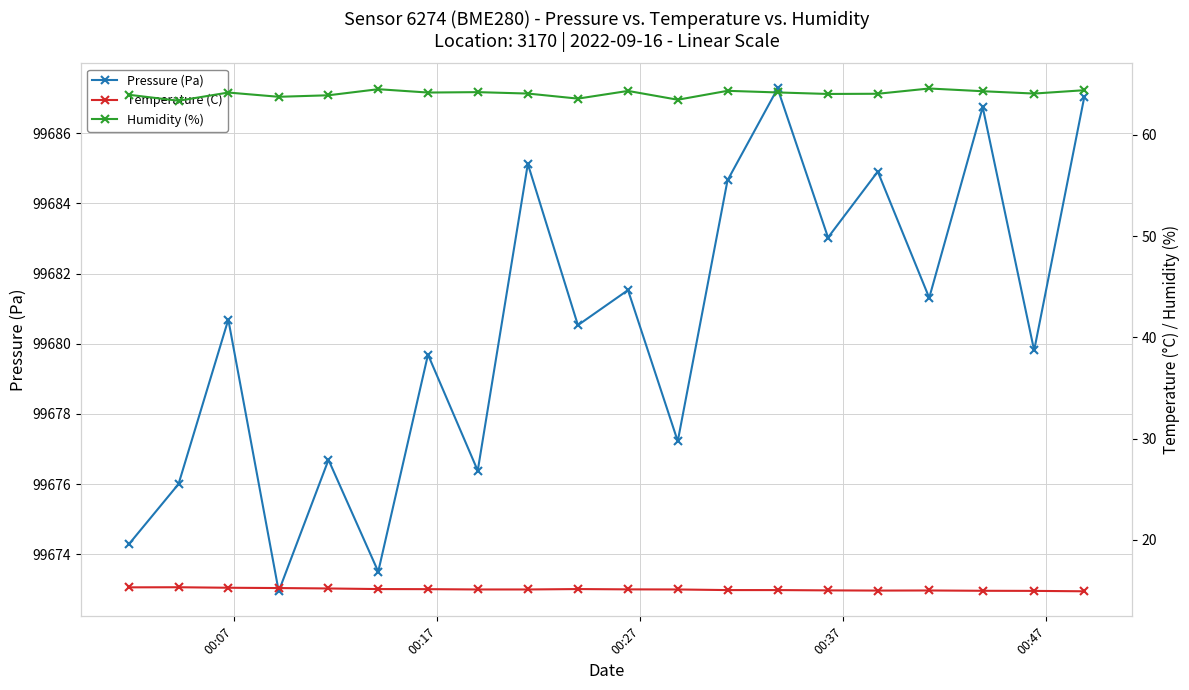

True or false: Pressure (Pa) has more than 1 interior local peaks.

True